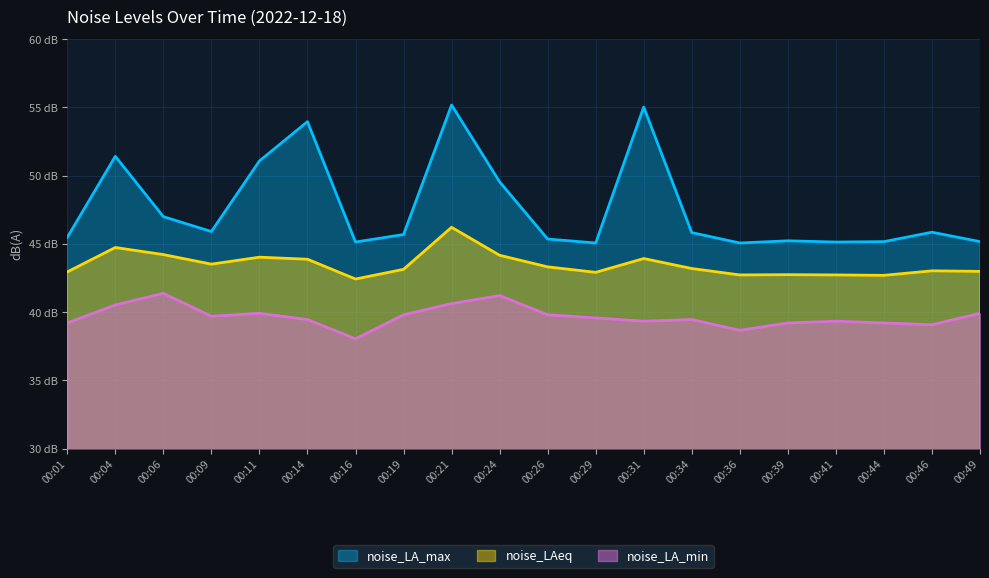

In noise_LAeq, how many points are higher than both neighbors (excluding endpoints)?

6